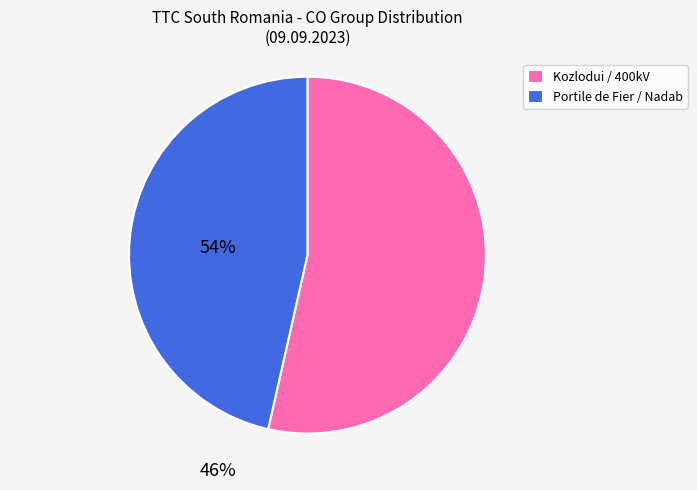

Which category has the biggest portion of the pie?

Kozlodui / 400kV